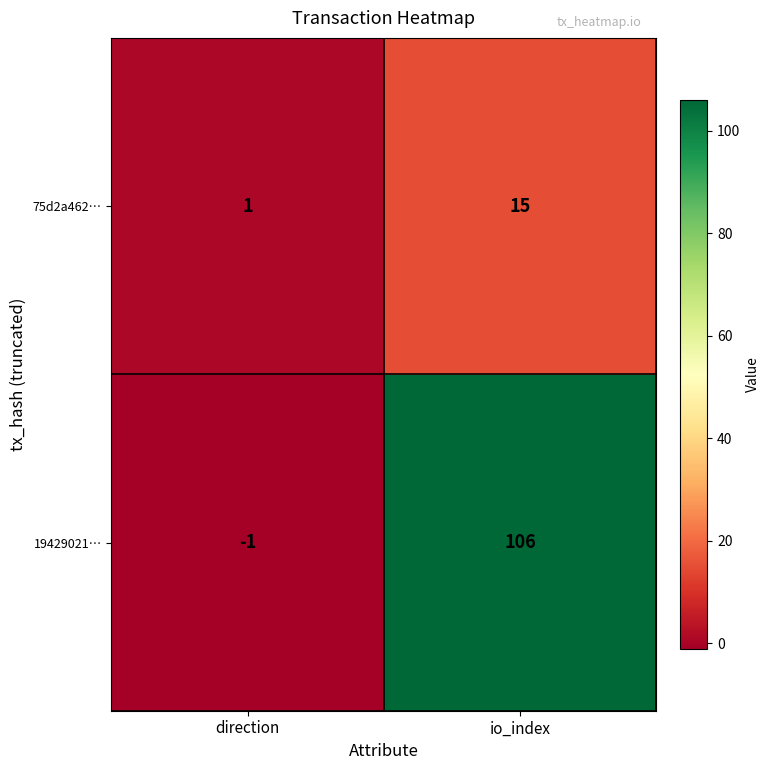

What is the maximum value for 75d2a462…?

15